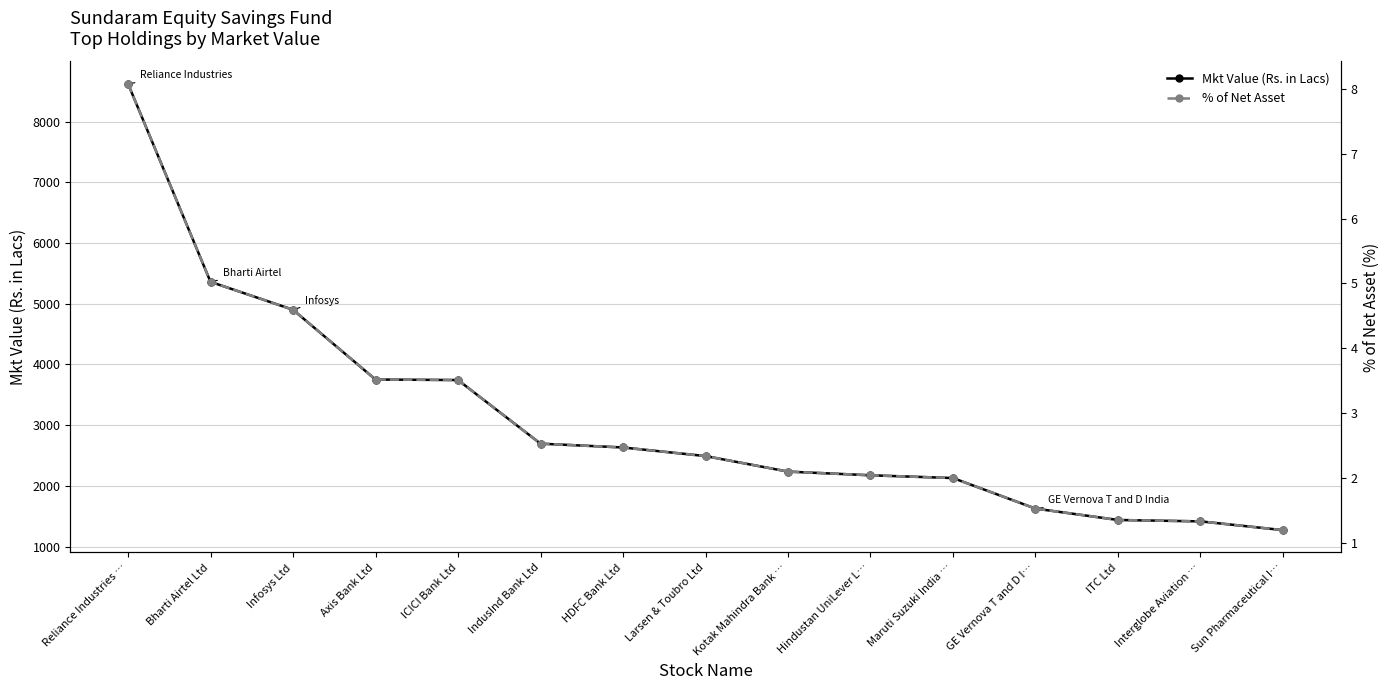

True or false: % of Net Asset and Mkt Value (Rs. in Lacs) cross at least once.

False